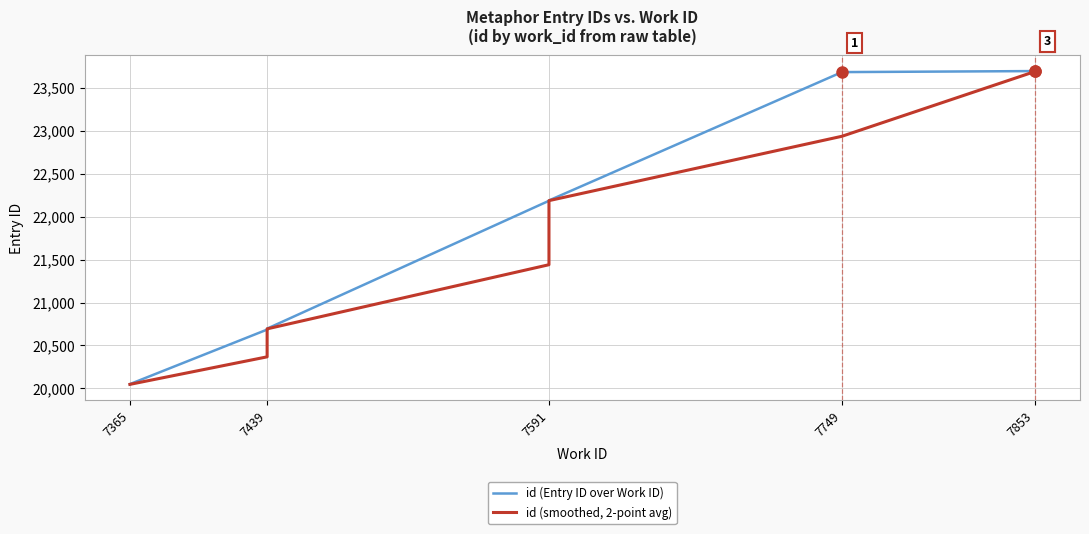

What is the smallest value displayed?

20044